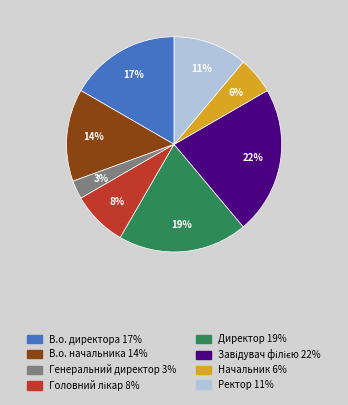

How many segments does this pie chart have?

8